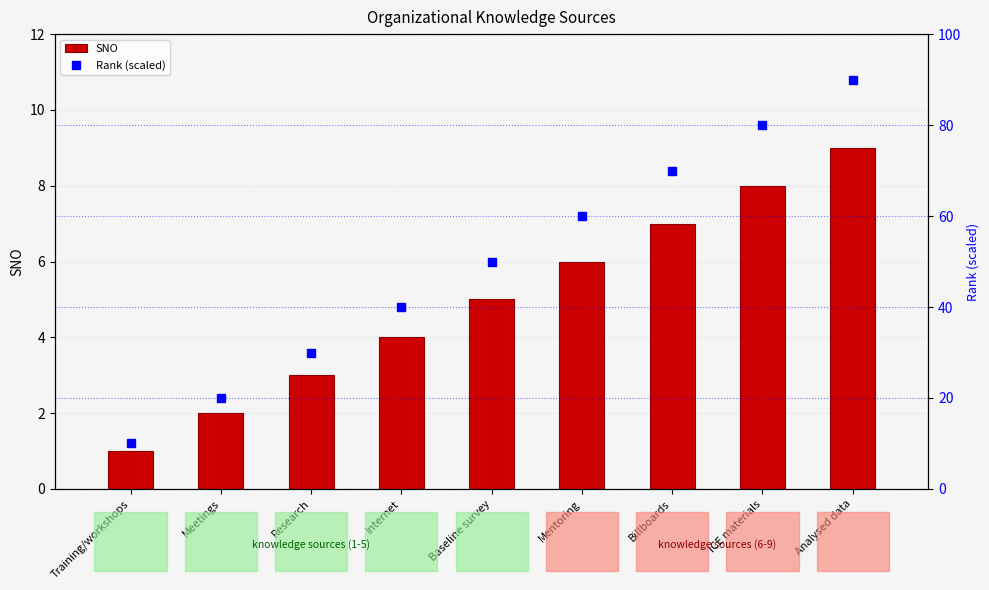

Rank the series by their average value, from highest to lowest.

Rank (scaled), SNO